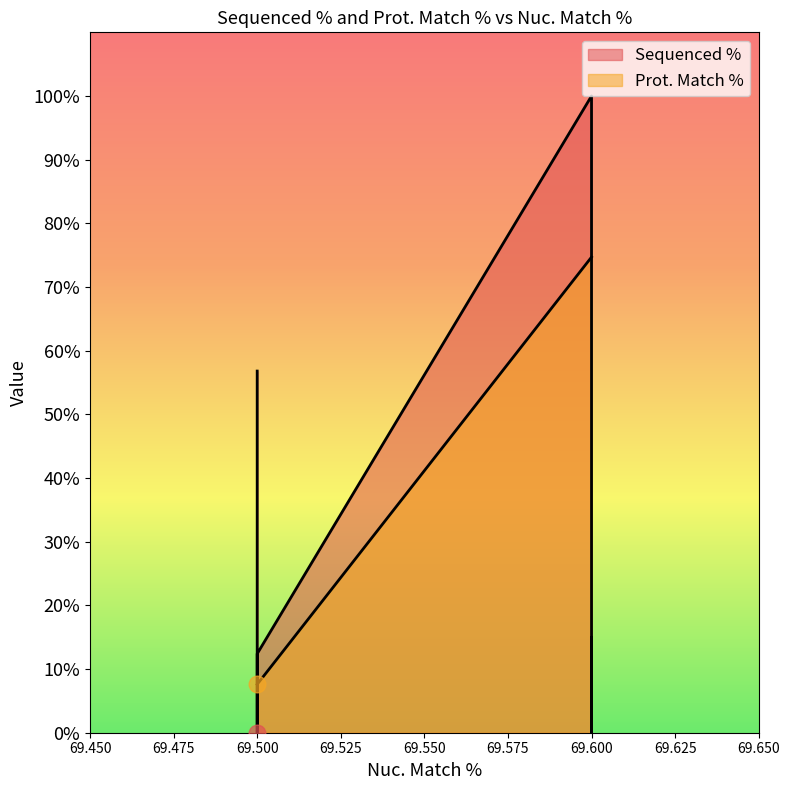

What is the smallest value displayed?

7.6